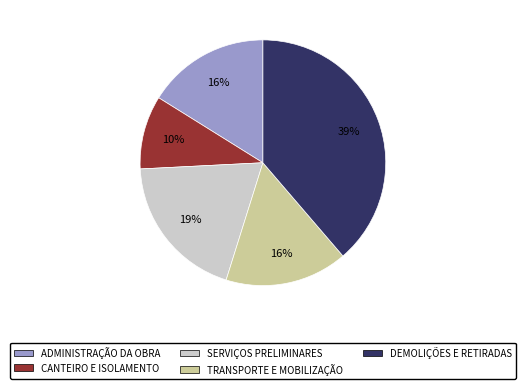

To the nearest percent, what percentage of the pie is ADMINISTRAÇÃO DA OBRA?

16%